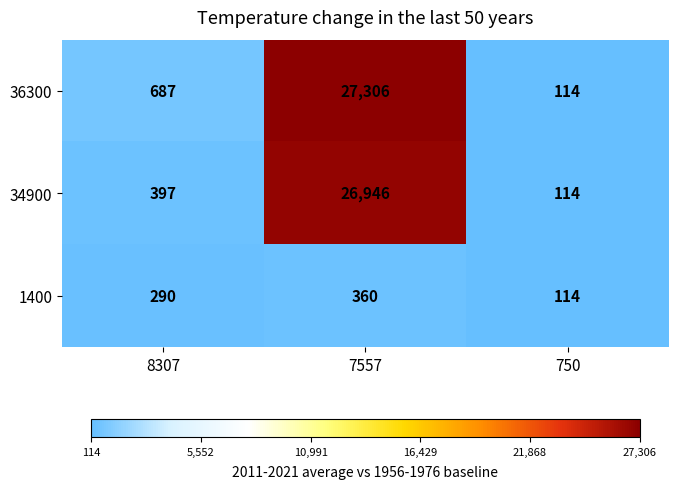

What is the difference between the 34900 values at 8307 and 7557?

26549